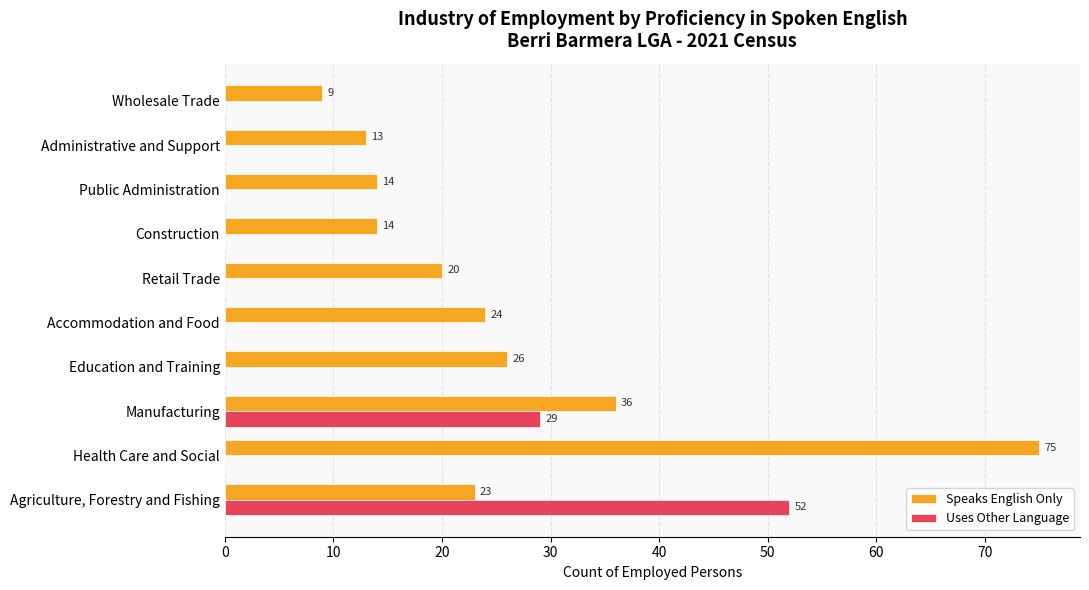

Between Public Administration and Wholesale Trade, which series saw the biggest shift?

Speaks English Only